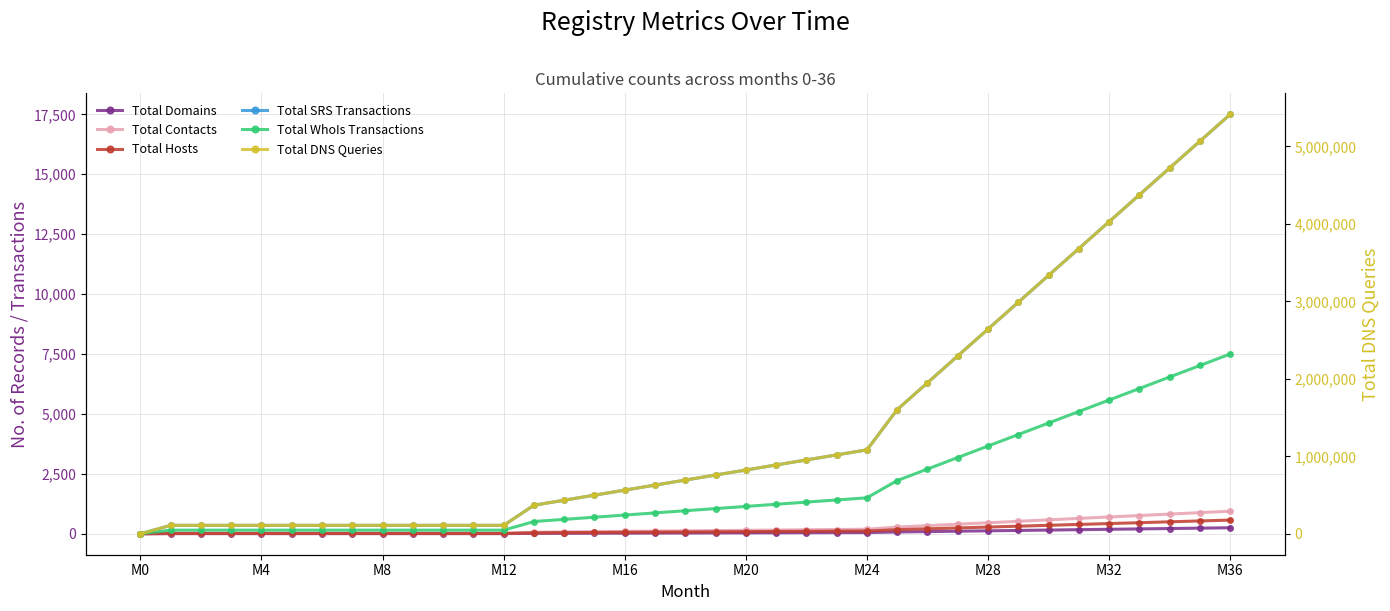

At which category does the chart reach its peak across all series?

M36